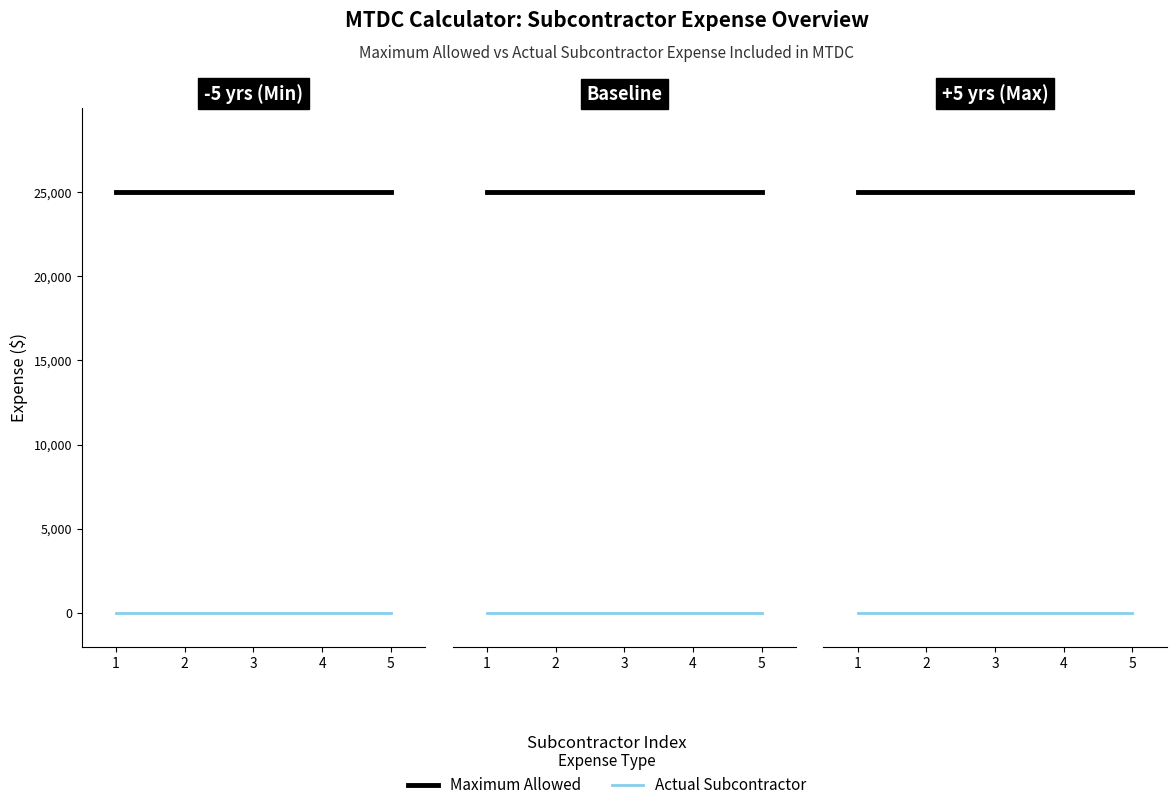

What is the minimum value for Maximum Allowed?

25000